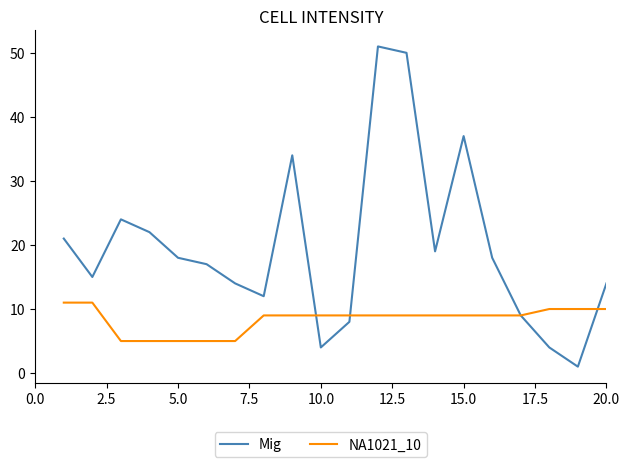

What is the greatest value displayed?

51